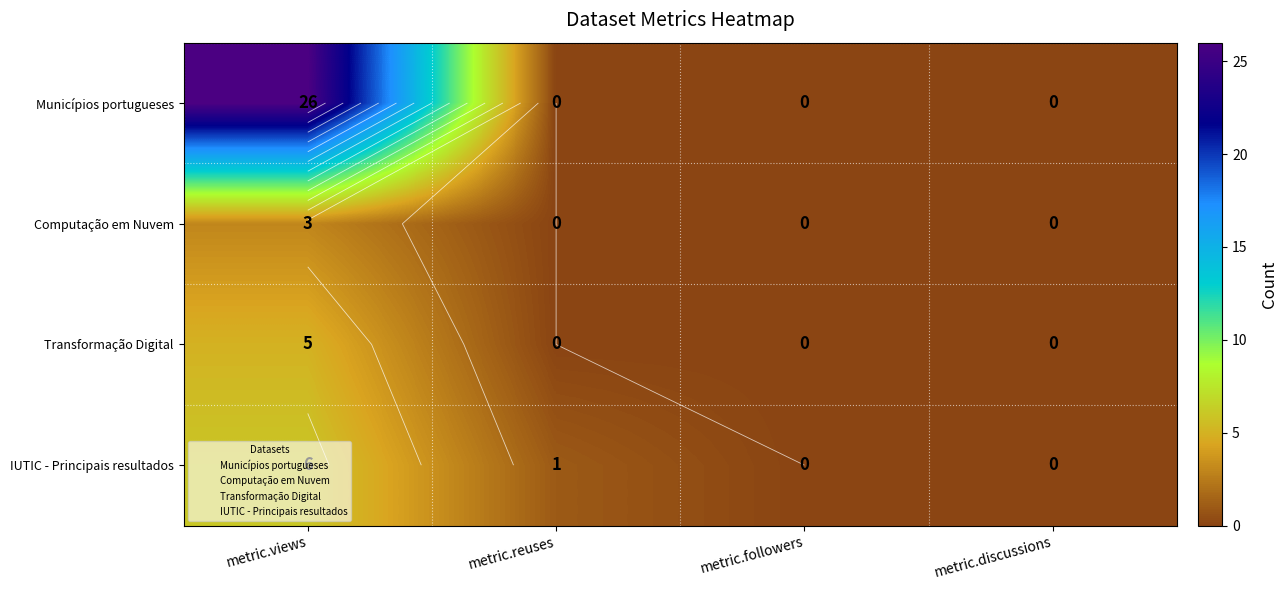

At which label does Transformação Digital reach its minimum?

metric.reuses